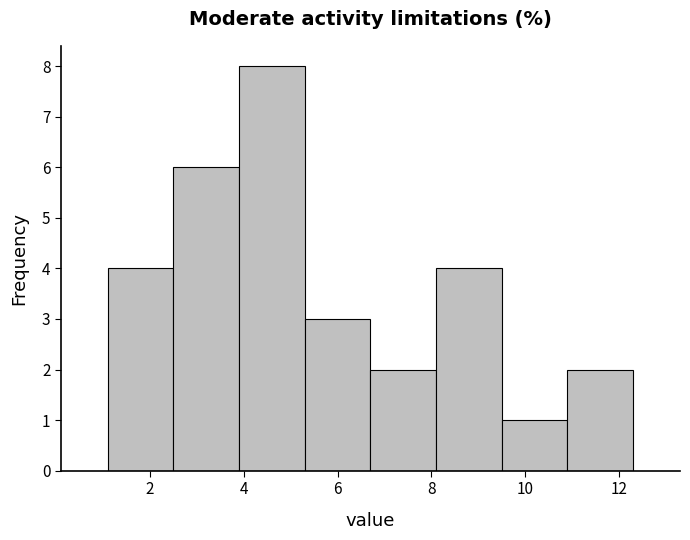

Which range on the x-axis has the tallest bar?

3.9 to 5.3